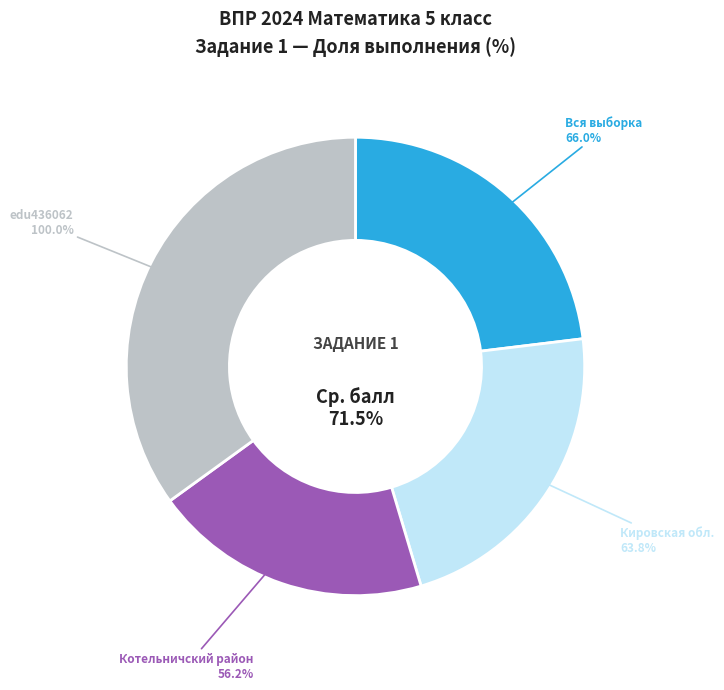

What percentage is the Вся выборка slice, to the nearest percent?

23%